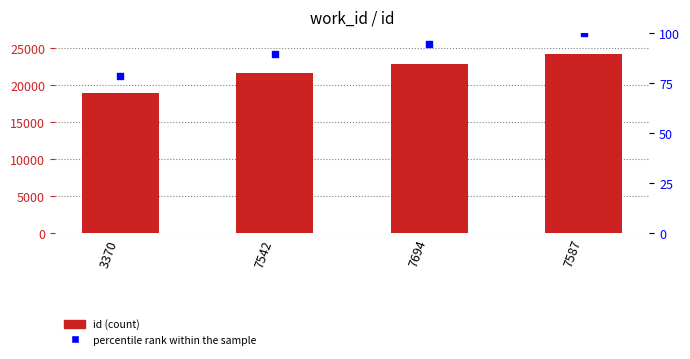

What is the total value across all series at 7542?

21791.8